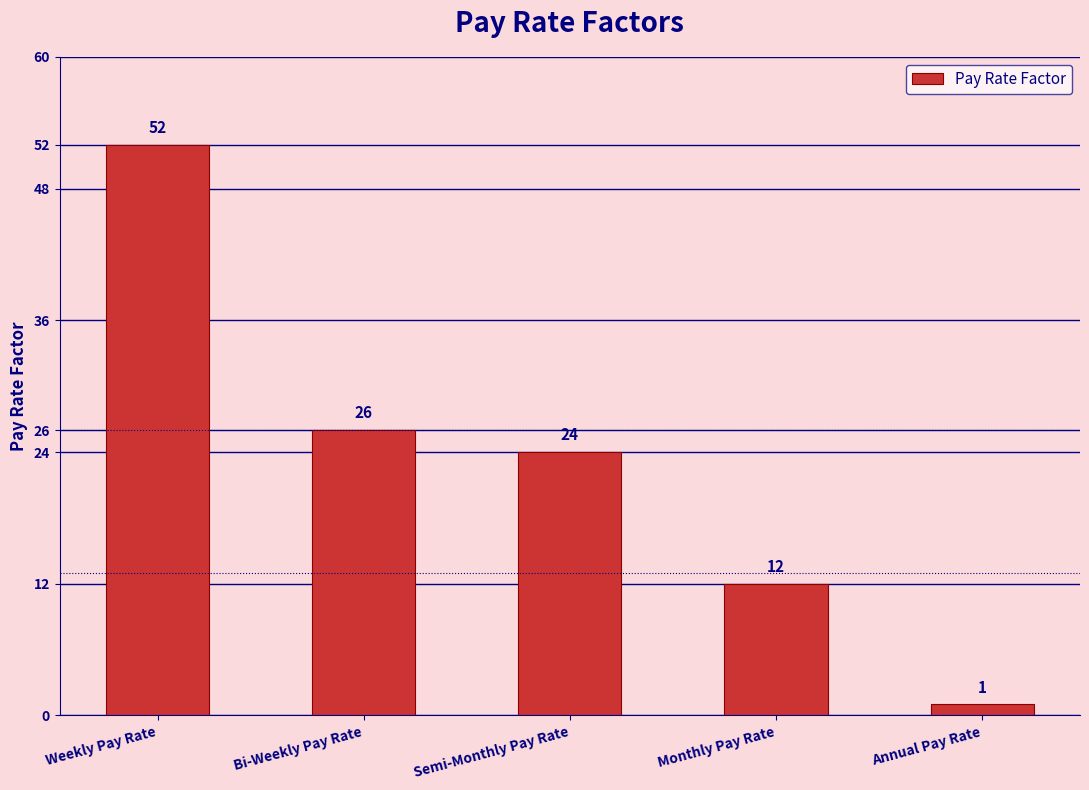

How many series are shown in this chart?

1